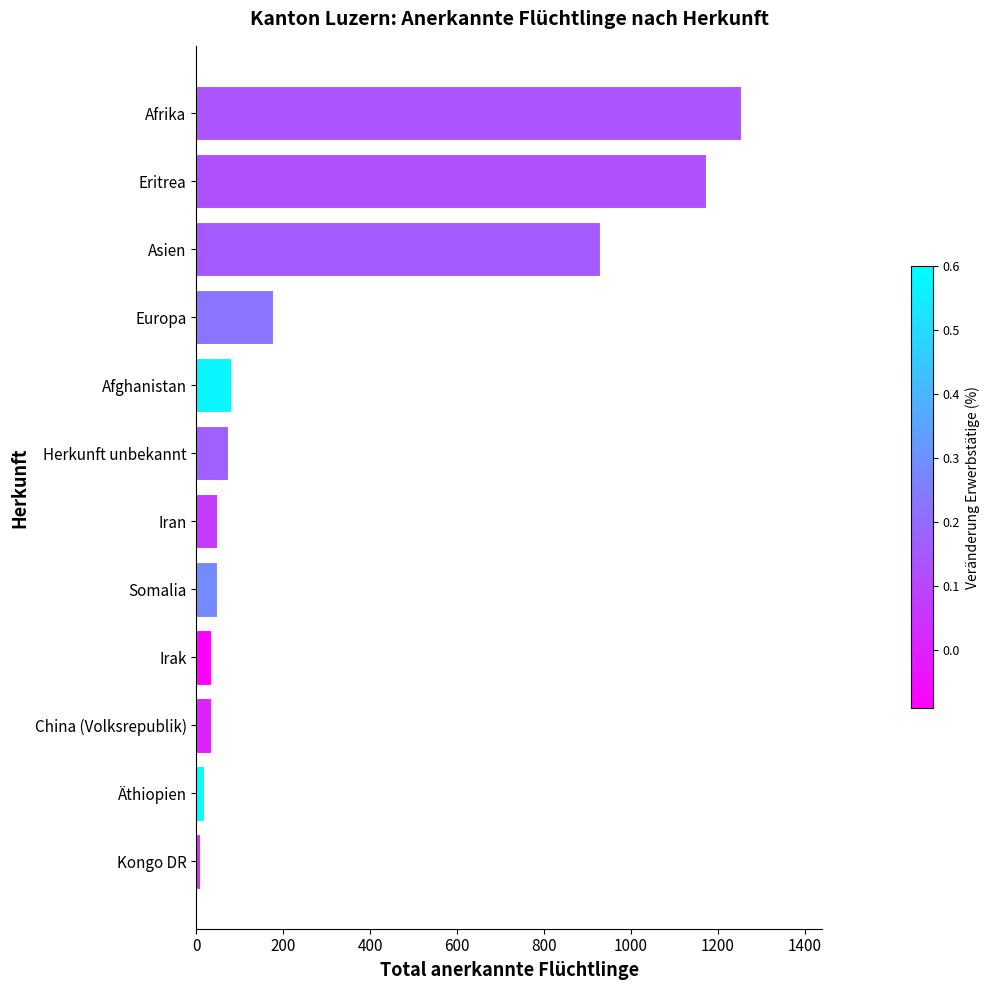

Which has a higher value, Eritrea or China (Volksrepublik)?

Eritrea